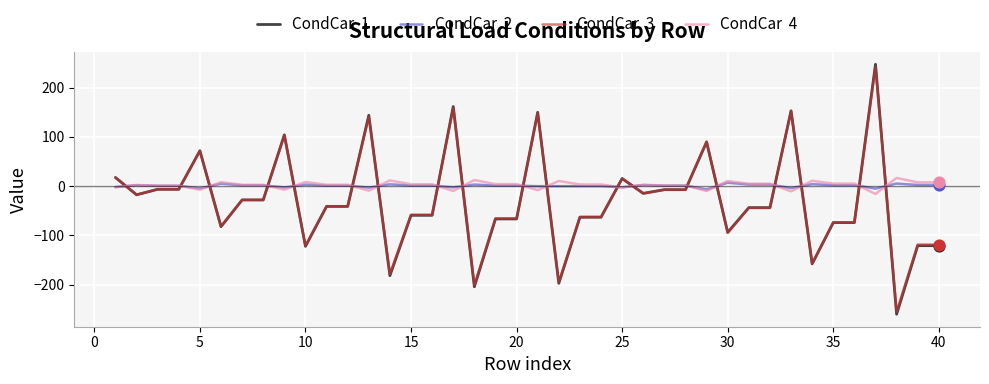

What is the greatest value displayed?

247.0